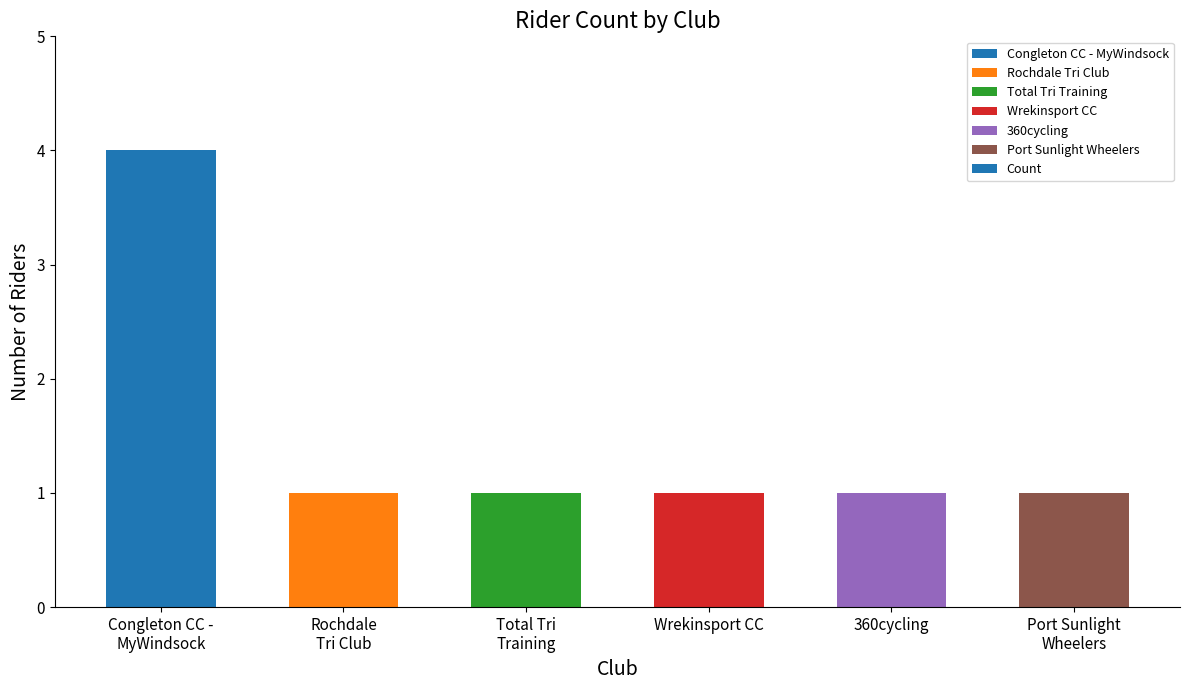

Read the value at Total Tri
Training.

1